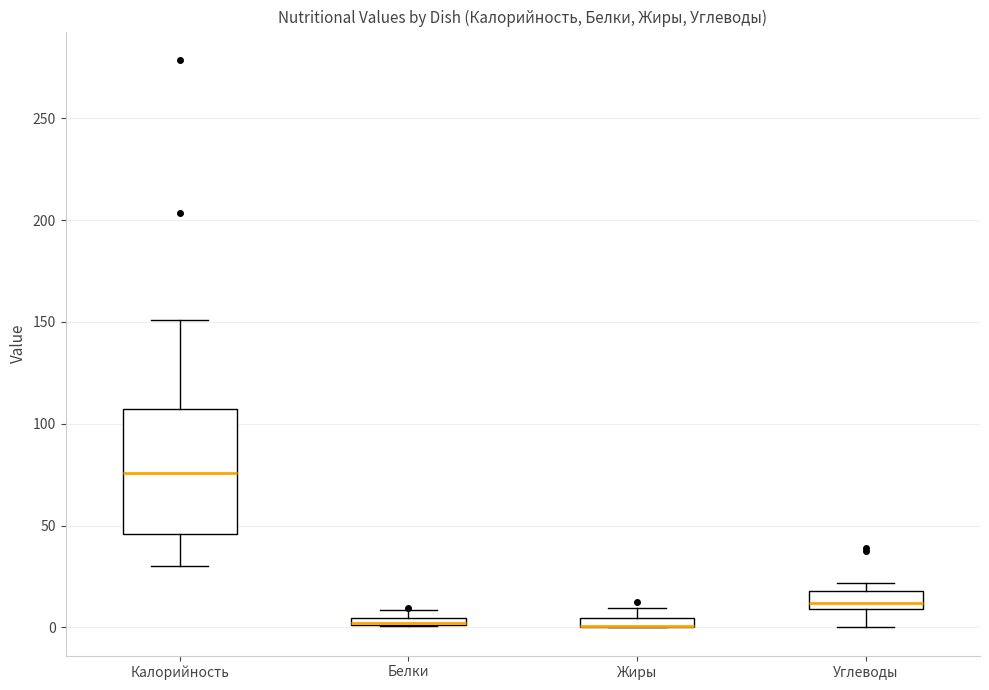

Comparing the boxes themselves (not the whiskers), which one is the tallest?

Калорийность